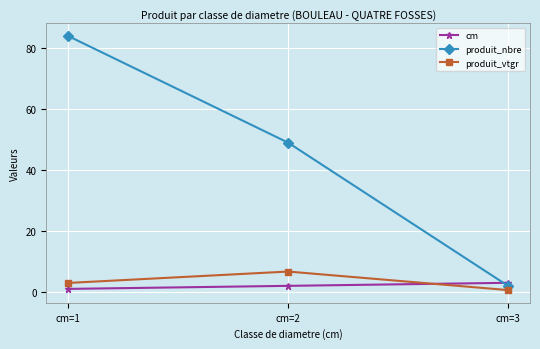

Which series changed the most between cm=2 and cm=3?

produit_nbre